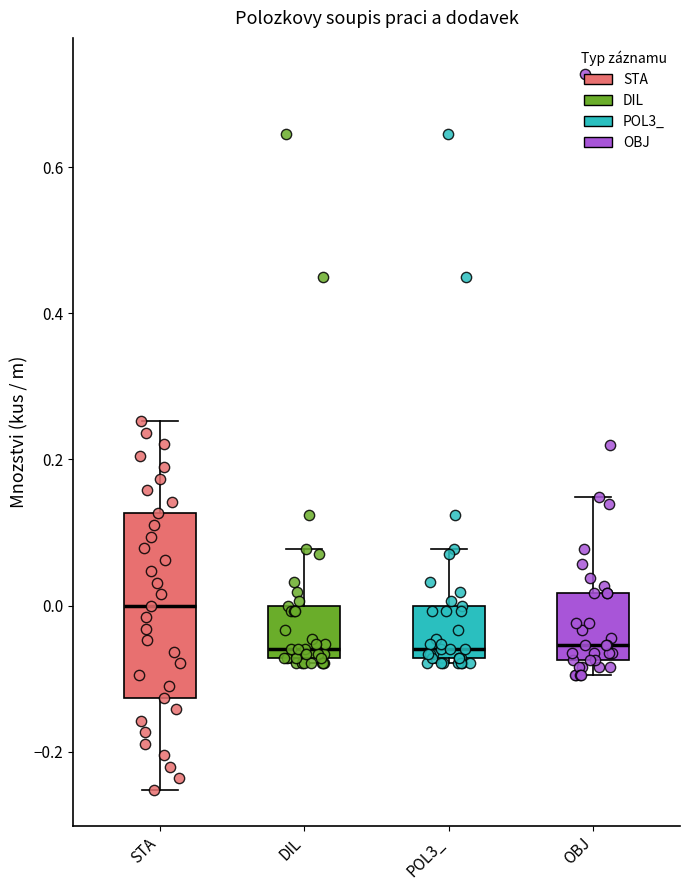

Reading left to right, read every box against the y-axis: the position of its median line, the range the box covers, and the ends of its whiskers. The values are not printed on the chart, so give them approximately, as read against the axis.

STA: median 0.00, box -0.12 to 0.12, whiskers -0.26 to 0.26
DIL: median -0.06, box -0.08 to 0.00, whiskers -0.08 (just below the box's lower edge) to 0.08
POL3_: median -0.06, box -0.08 to 0.00, whiskers -0.08 (just below the box's lower edge) to 0.08
OBJ: median -0.06, box -0.08 to 0.02, whiskers -0.10 to 0.14